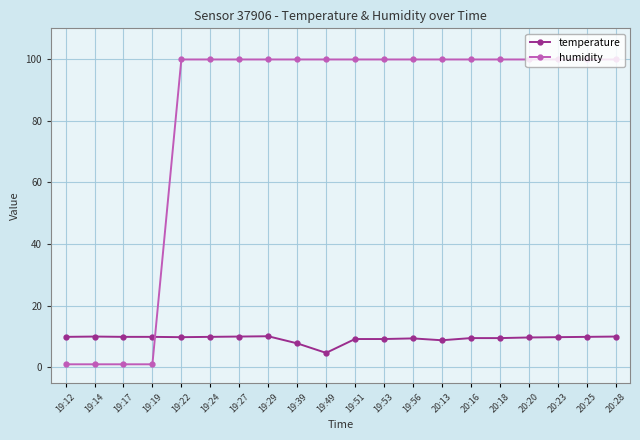

What are all the series names shown in the legend?

temperature, humidity